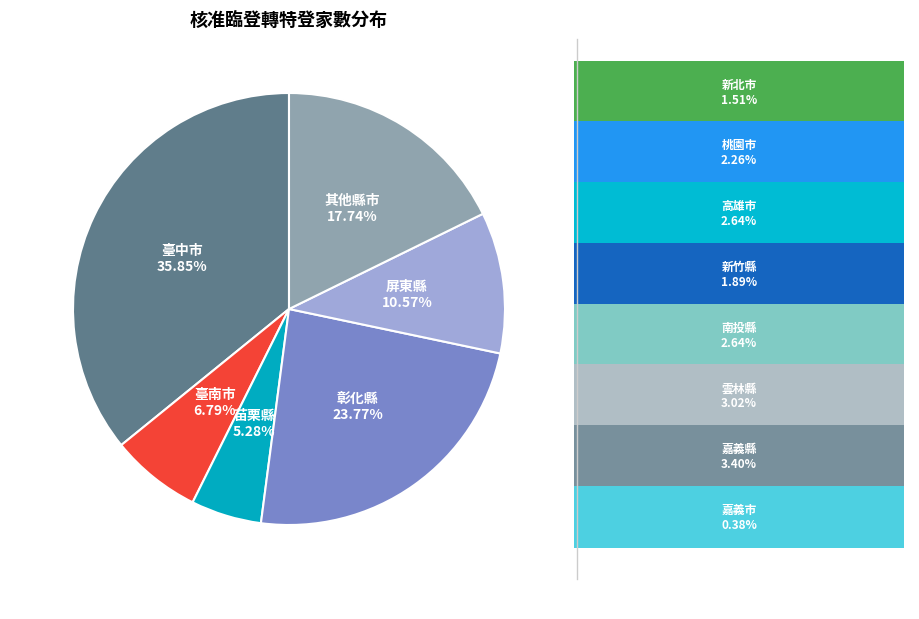

Which slice is the smallest?

苗栗縣